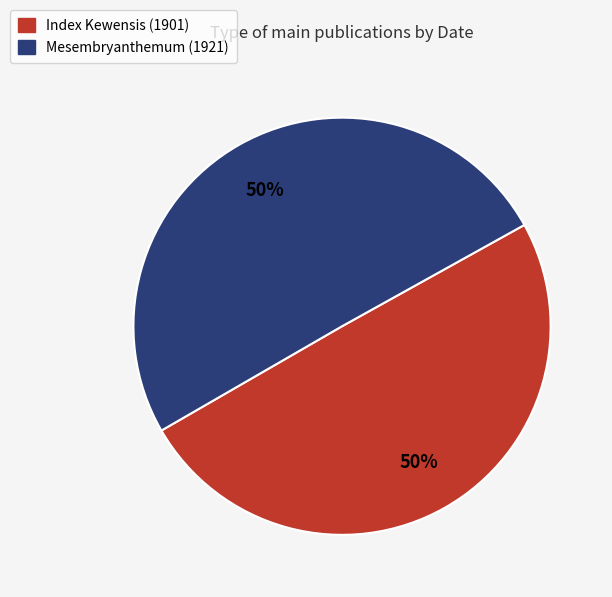

Do Index Kewensis (1901) and Mesembryanthemum (1921) together represent more than half of the pie?

Yes